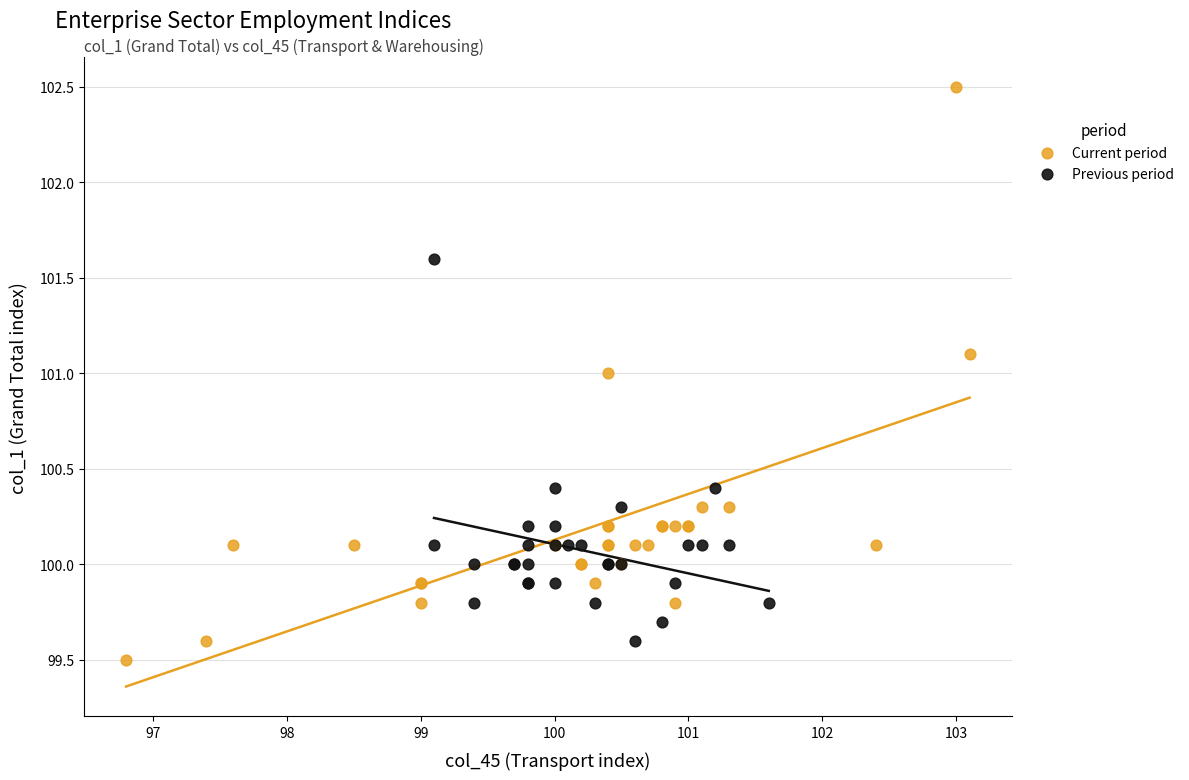

Which series has the widest spread of Y values?

Current period